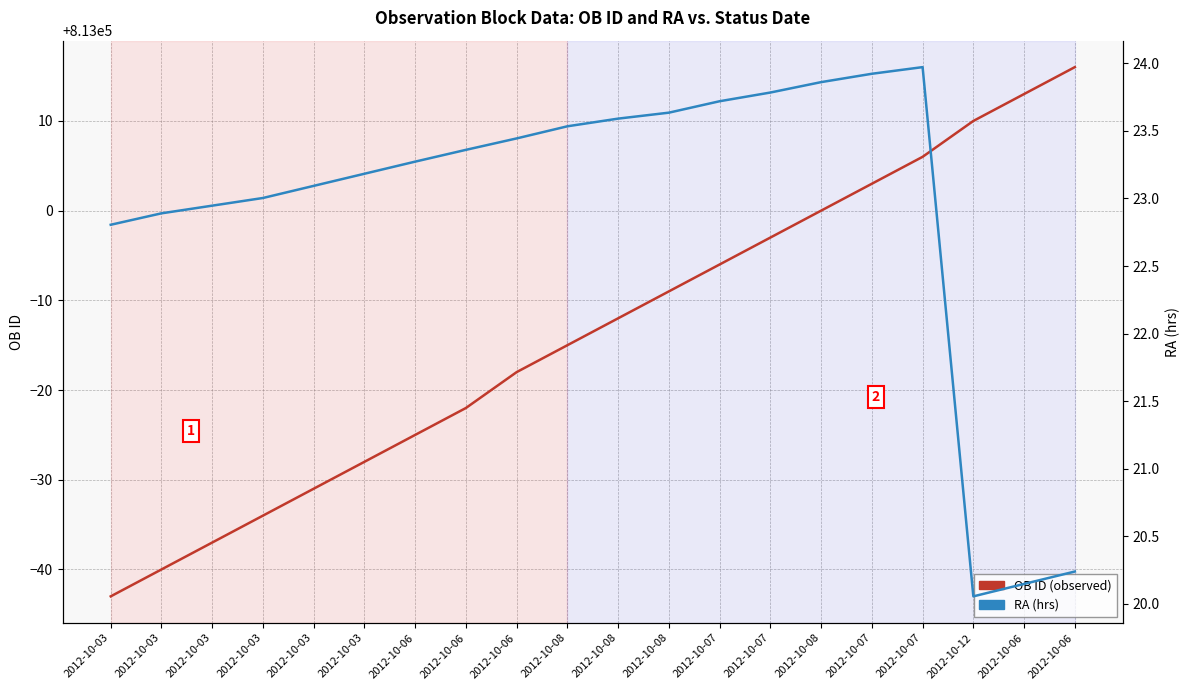

Rank the categories by RA (hrs) value from highest to lowest.

2012-10-07, 2012-10-07, 2012-10-08, 2012-10-07, 2012-10-07, 2012-10-08, 2012-10-08, 2012-10-08, 2012-10-06, 2012-10-06, 2012-10-06, 2012-10-03, 2012-10-03, 2012-10-03, 2012-10-03, 2012-10-03, 2012-10-03, 2012-10-06, 2012-10-06, 2012-10-12